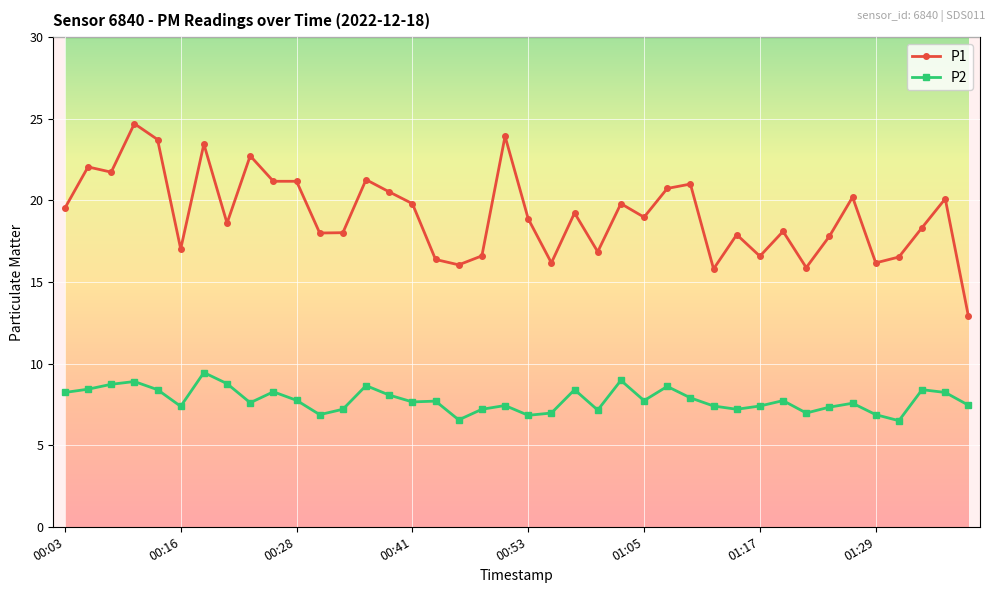

Which series has the largest range (max minus min)?

P1